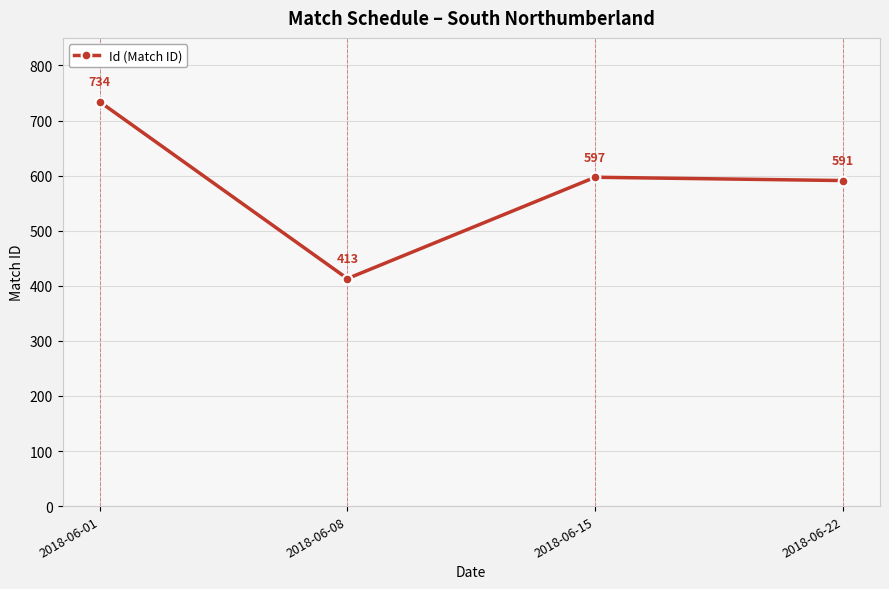

What is the value of the 1st point from the left?

734